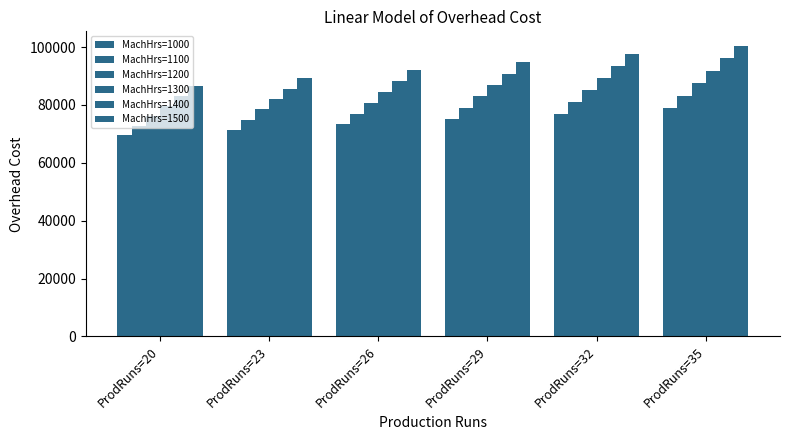

Are the bars grouped side by side (vs. stacked)?

Yes